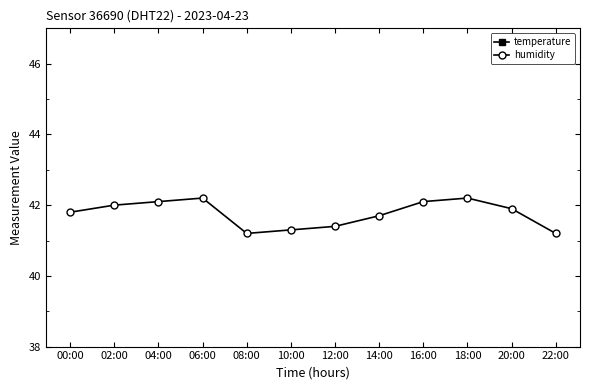

True or false: humidity and temperature intersect in this chart.

False